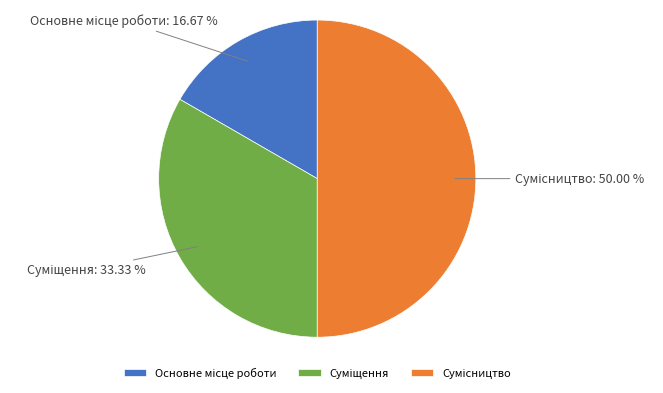

Count the number of slices in the pie.

3